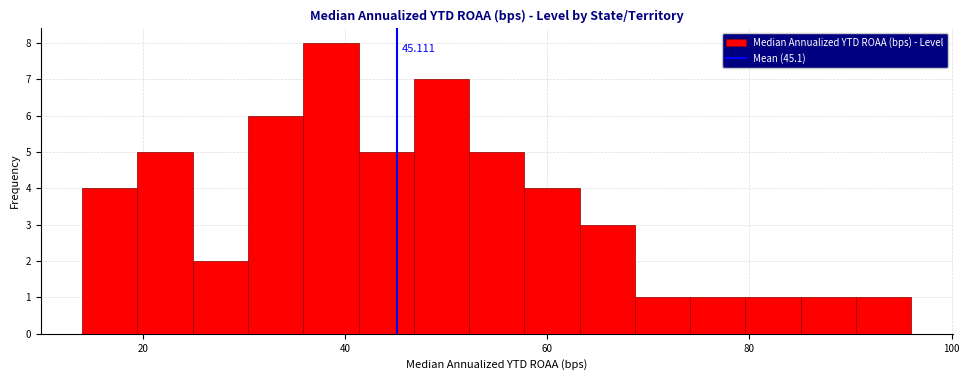

Around what value on the x-axis is the tallest bar? Give the approximate position of its centre, as read against the axis.

38